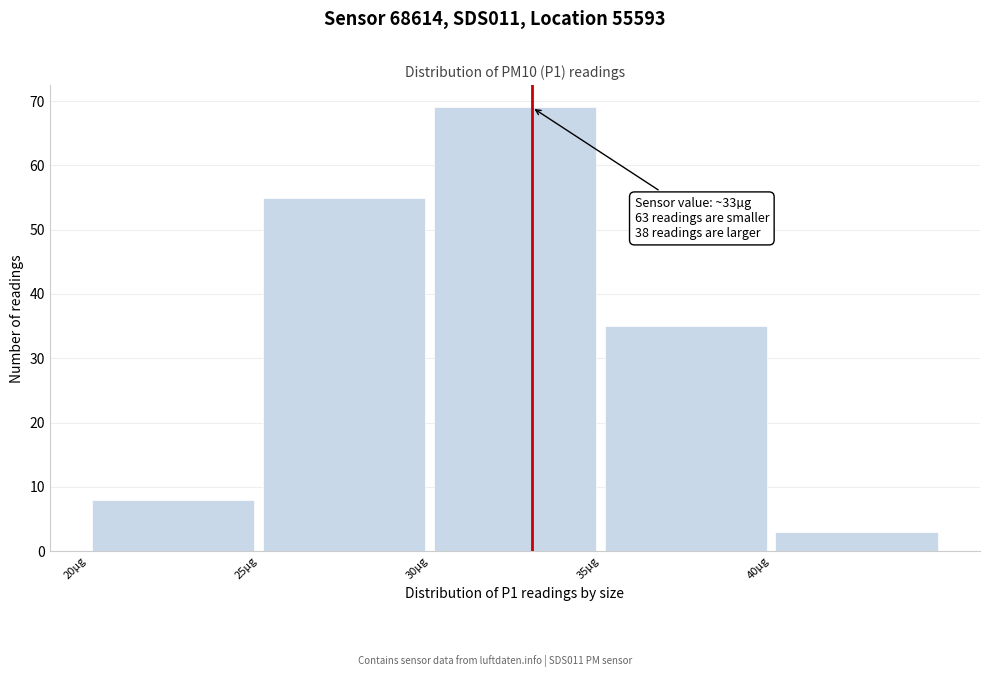

Over which range of the x-axis is the bar tallest?

30 to 35